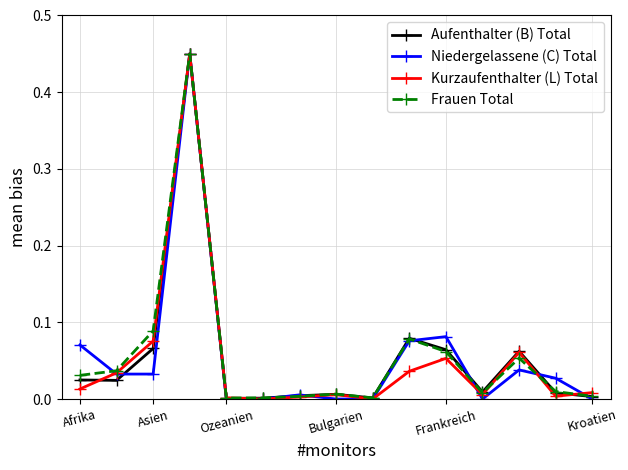

Which series has the largest range (max minus min)?

Niedergelassene (C) Total